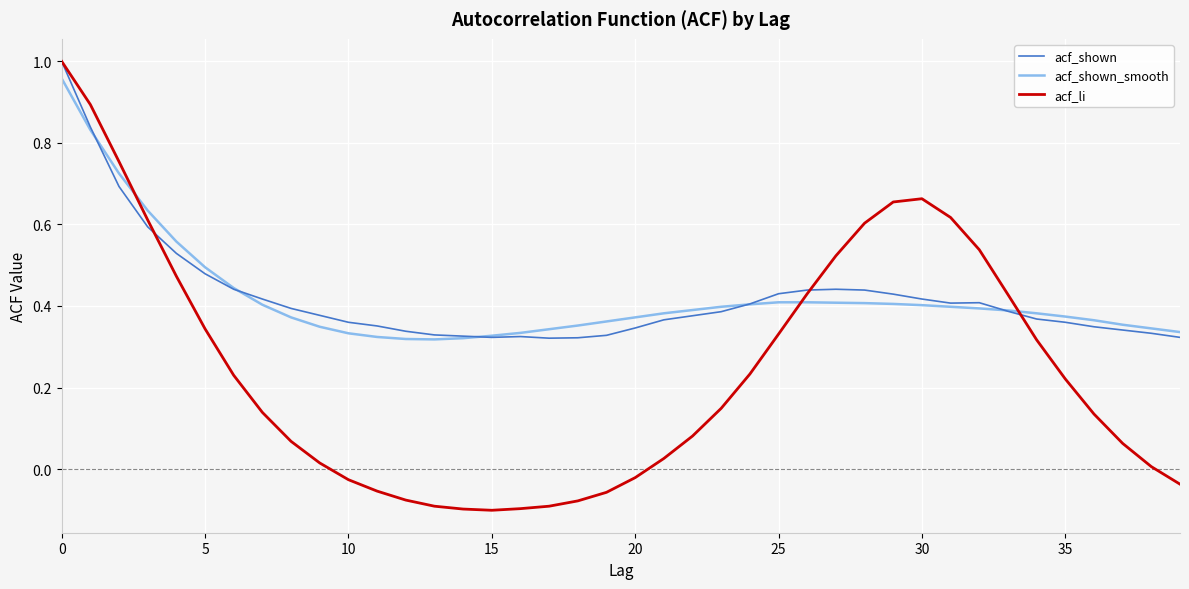

Which series has the widest spread of values?

acf_li